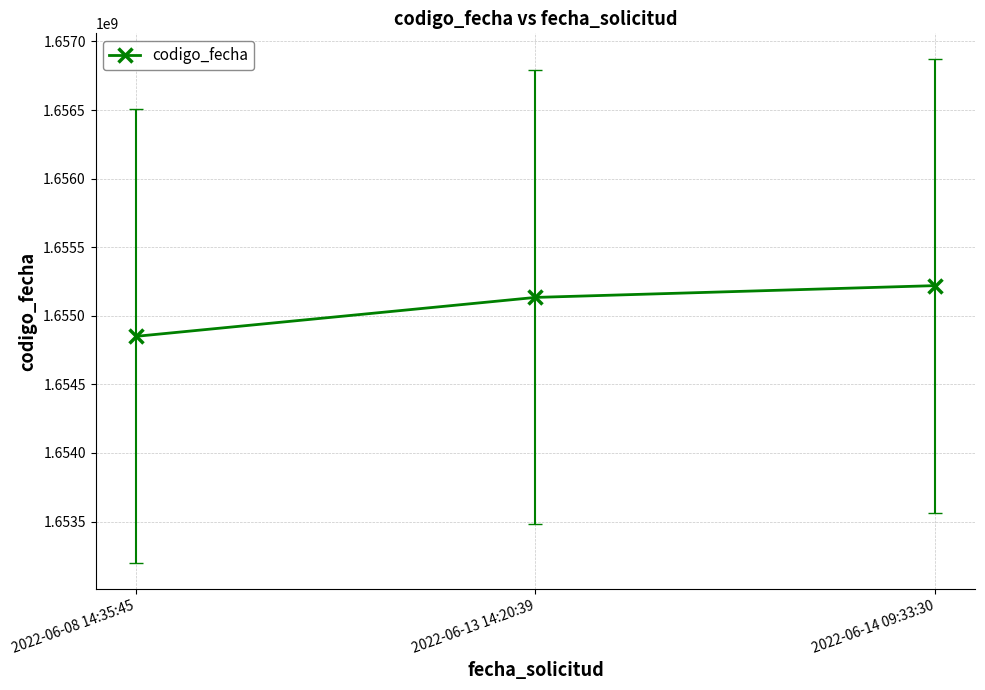

Count the number of data series in this chart.

1